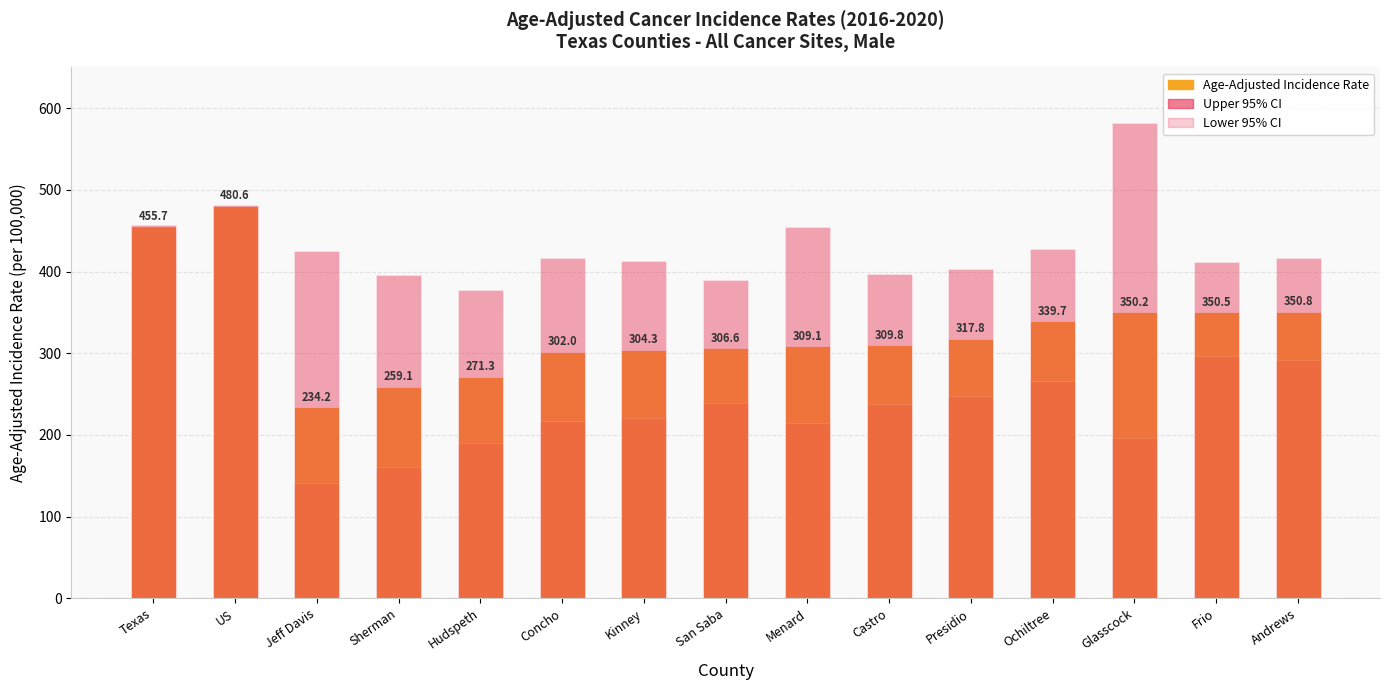

Which series has the largest range (max minus min)?

Lower 95% CI